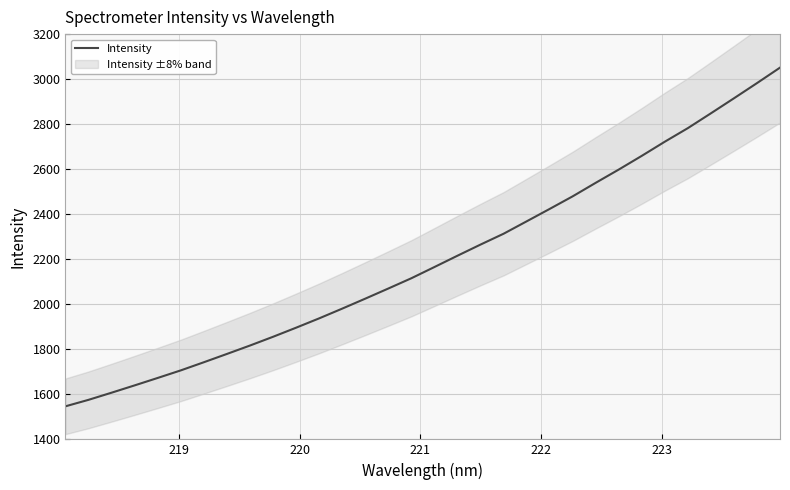

What is the minimum value for Intensity?

1546.8